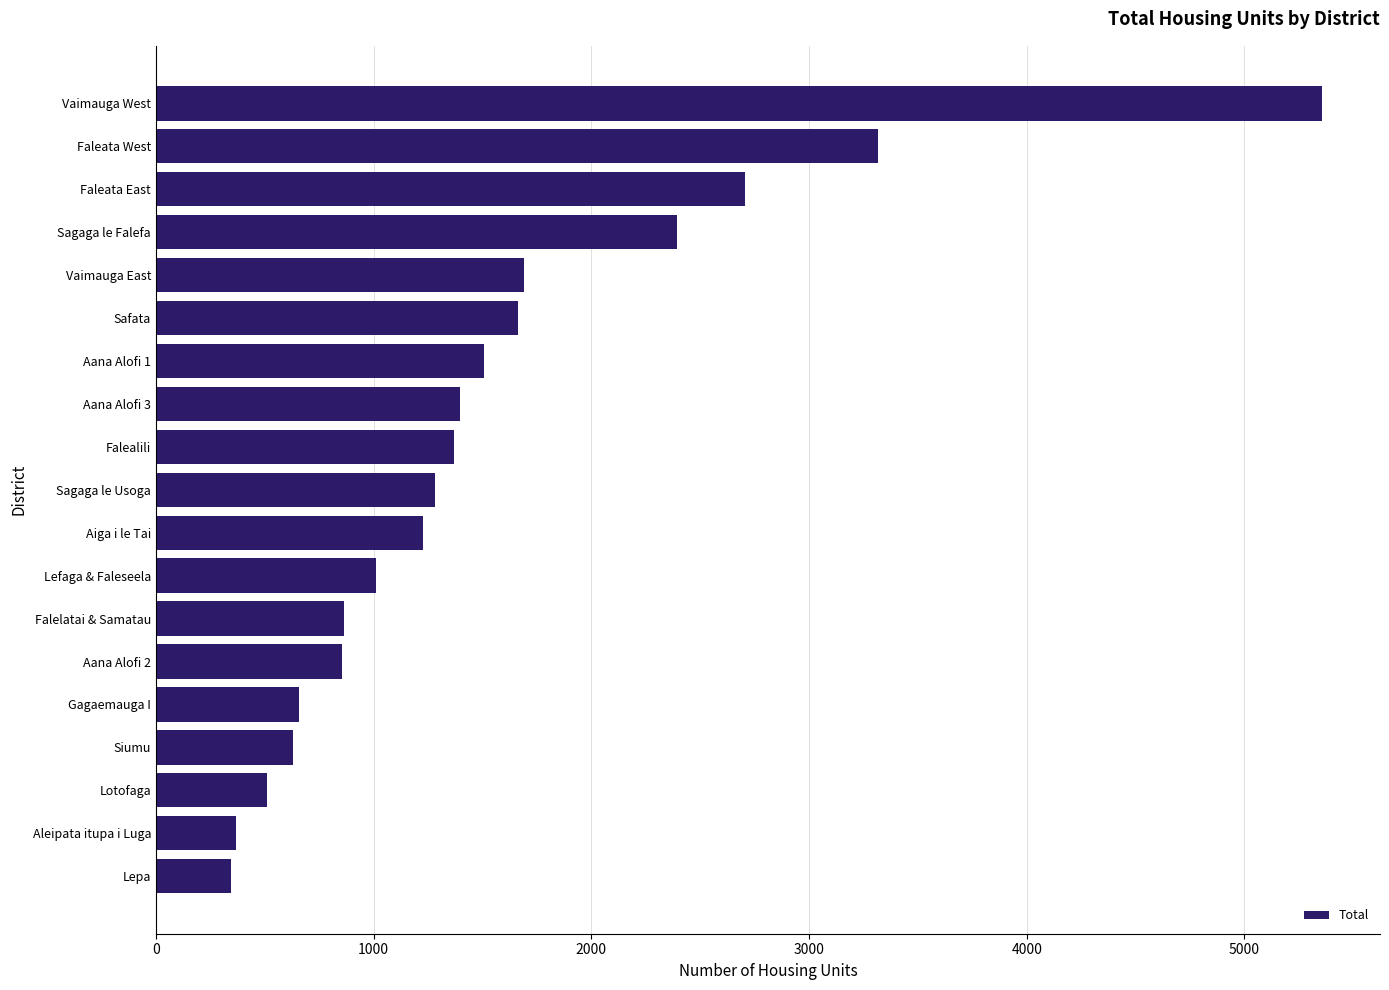

Approximately how many times larger is the value at Aiga i le Tai compared to Falelatai & Samatau?

1.4